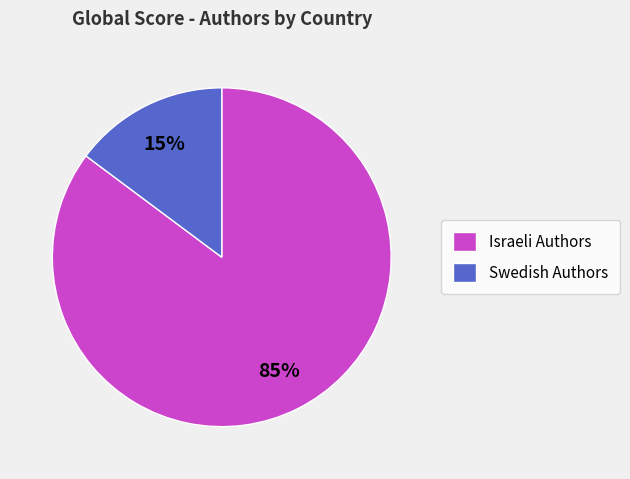

Which has a higher value, Israeli Authors or Swedish Authors?

Israeli Authors